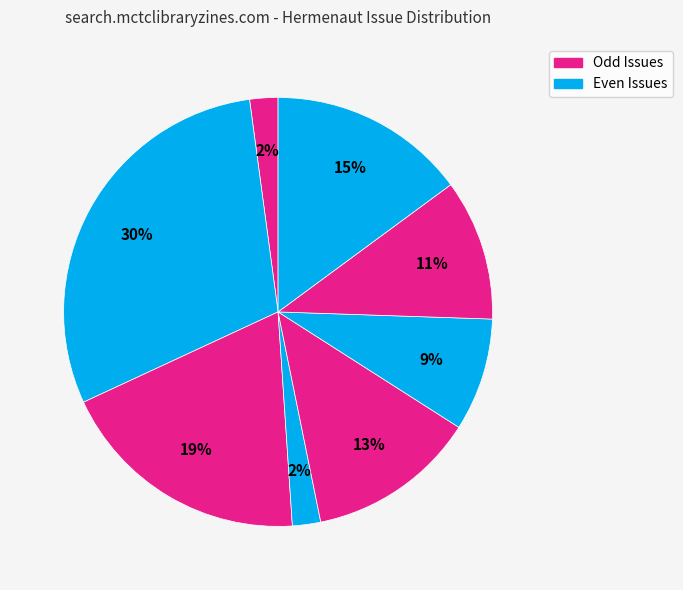

How many segments does this pie chart have?

8